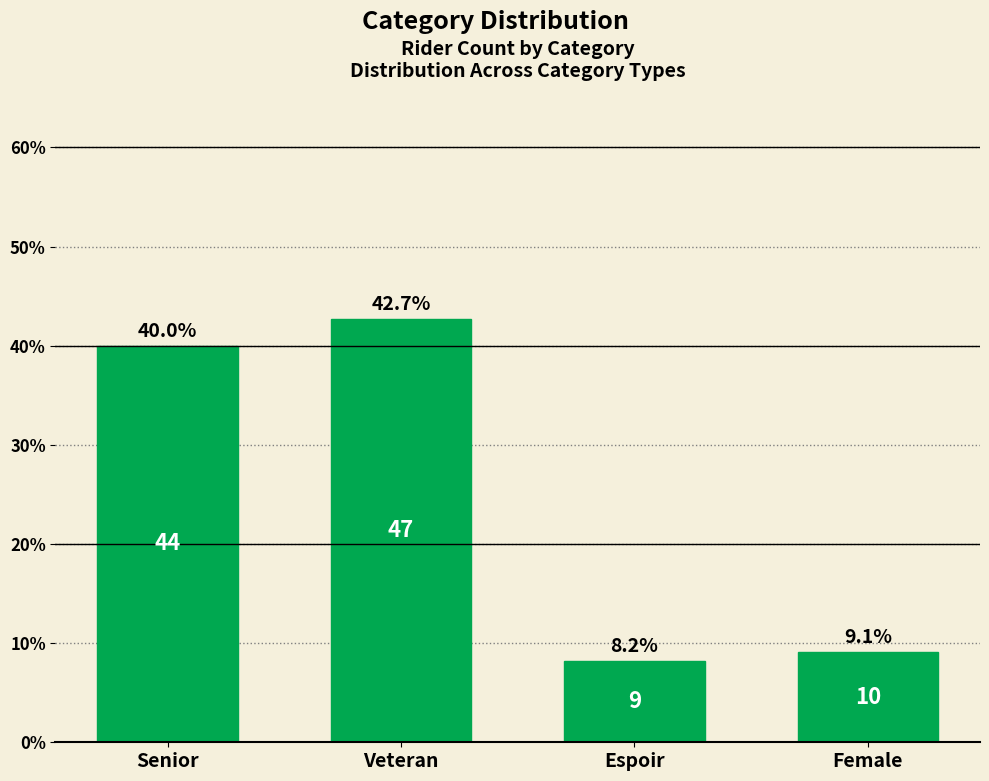

The value at Senior is 13.6. True or false?

False